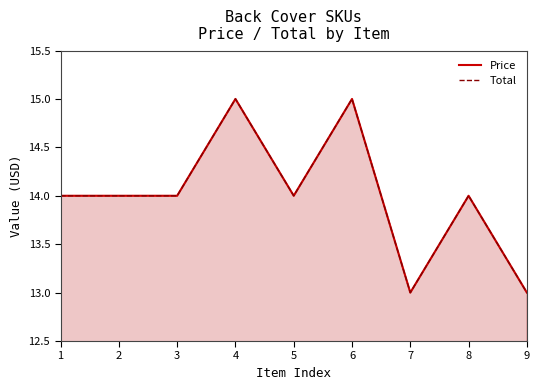

At which category is the sum across all series the highest?

4